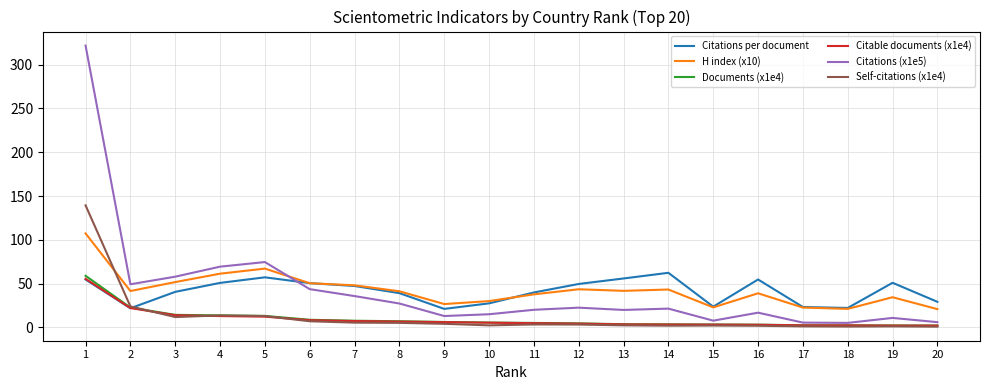

True or false: H index (x10) and Citable documents (x1e4) cross at least once.

False